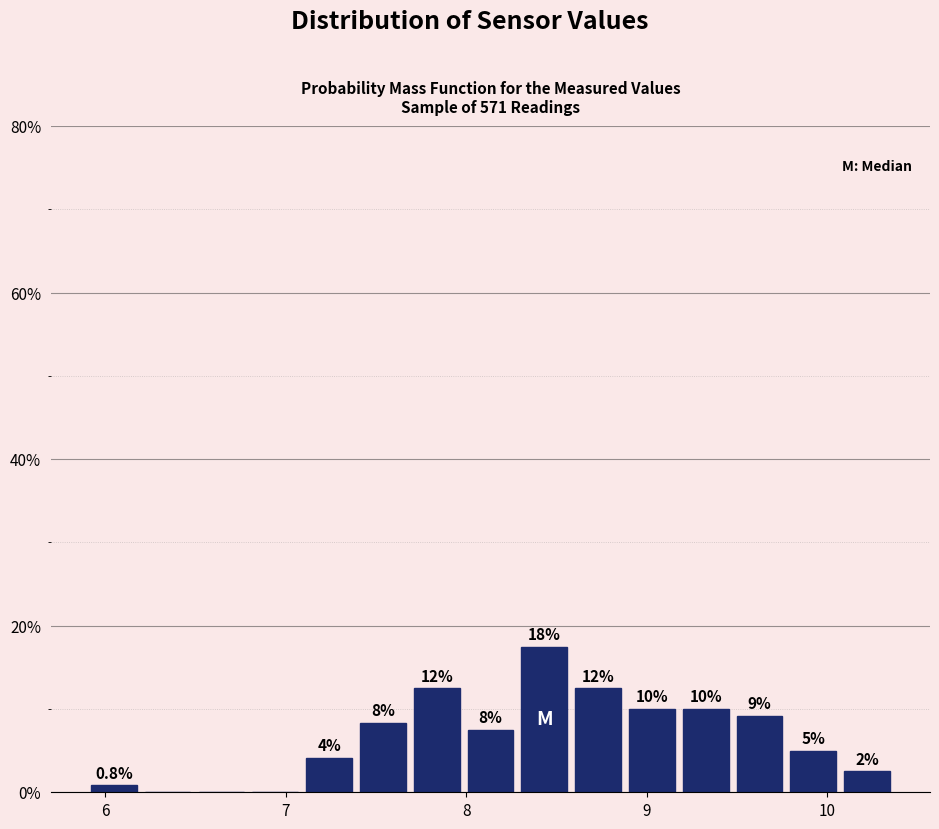

Around what value on the x-axis is the tallest bar? Give the approximate position of its centre, as read against the axis.

8.4